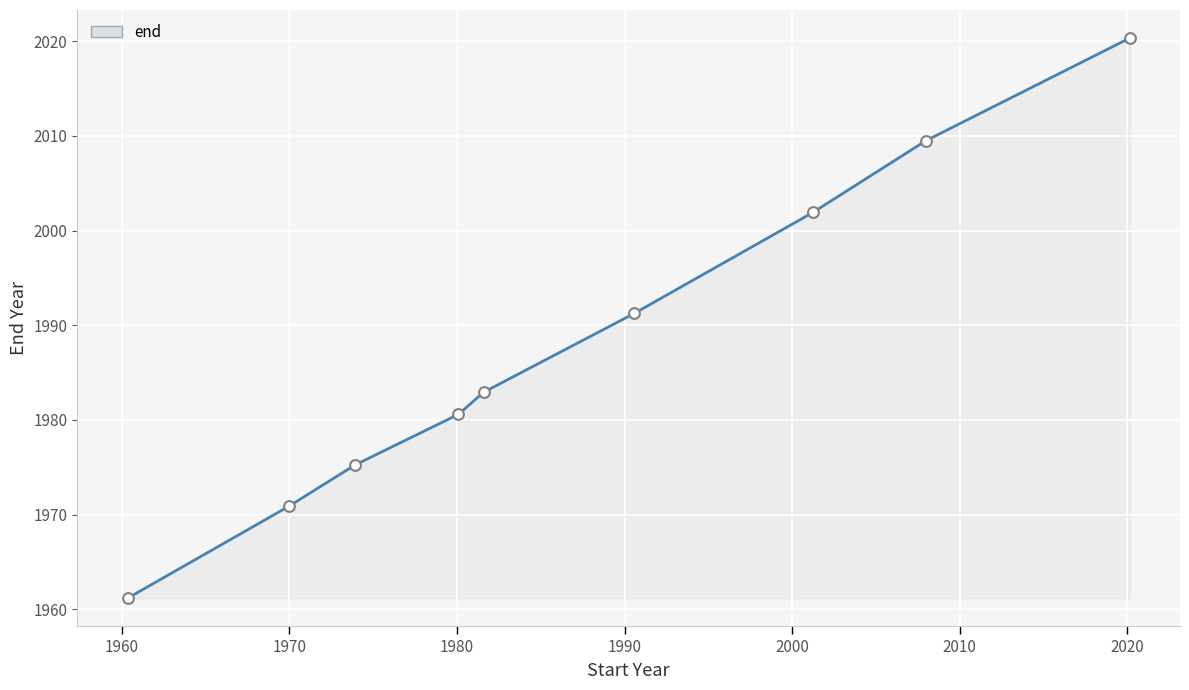

What is the difference between the maximum and minimum values?

59.2